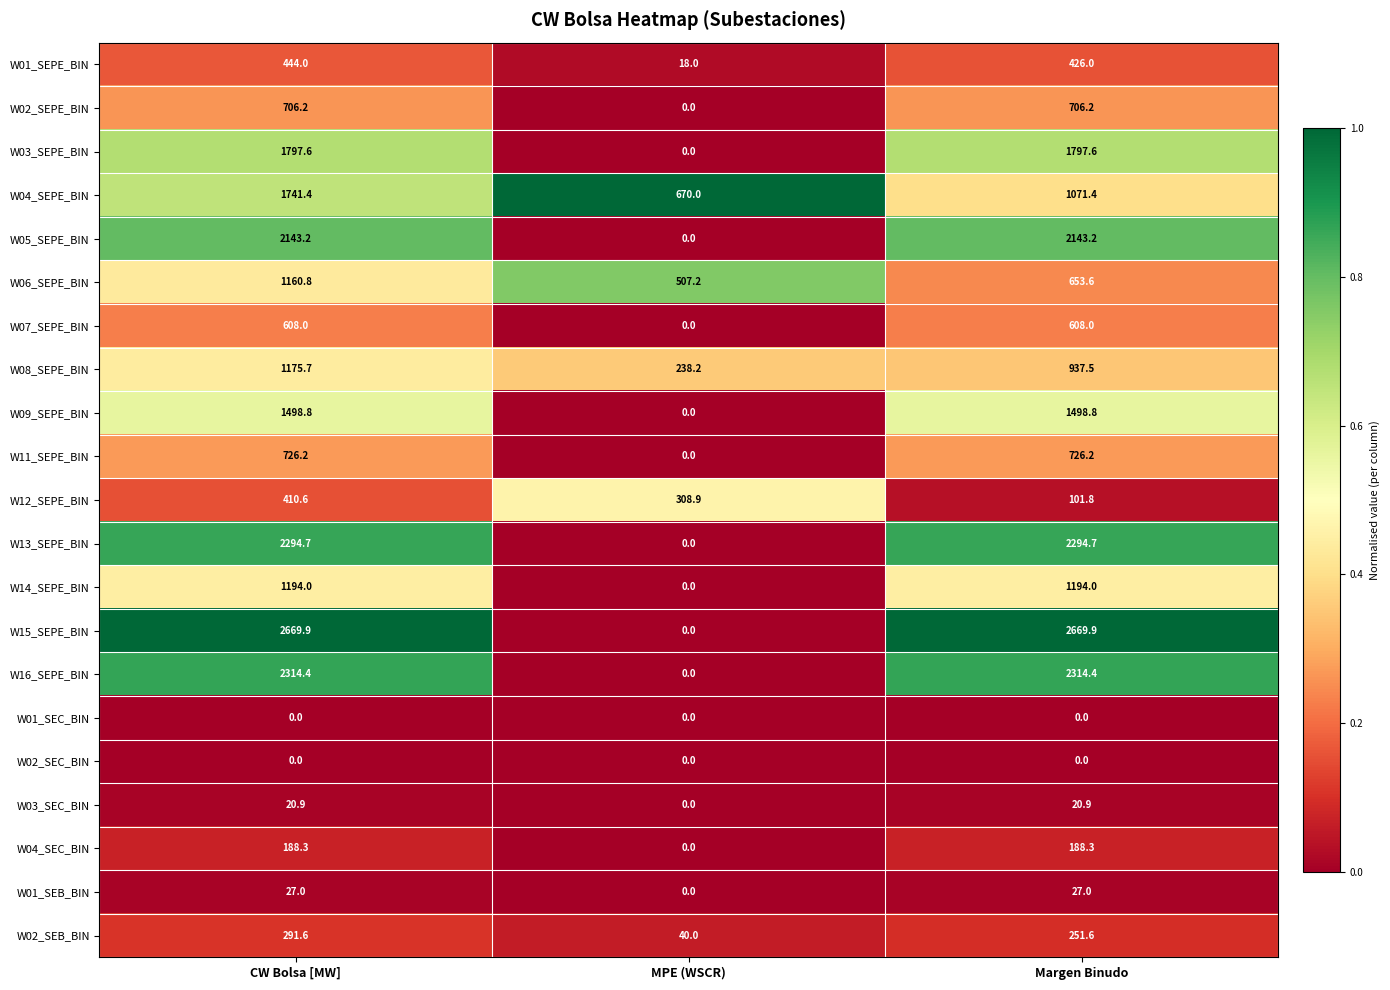

The value of W06_SEPE_BIN at CW Bolsa [MW] is 1160.8. True or false?

True